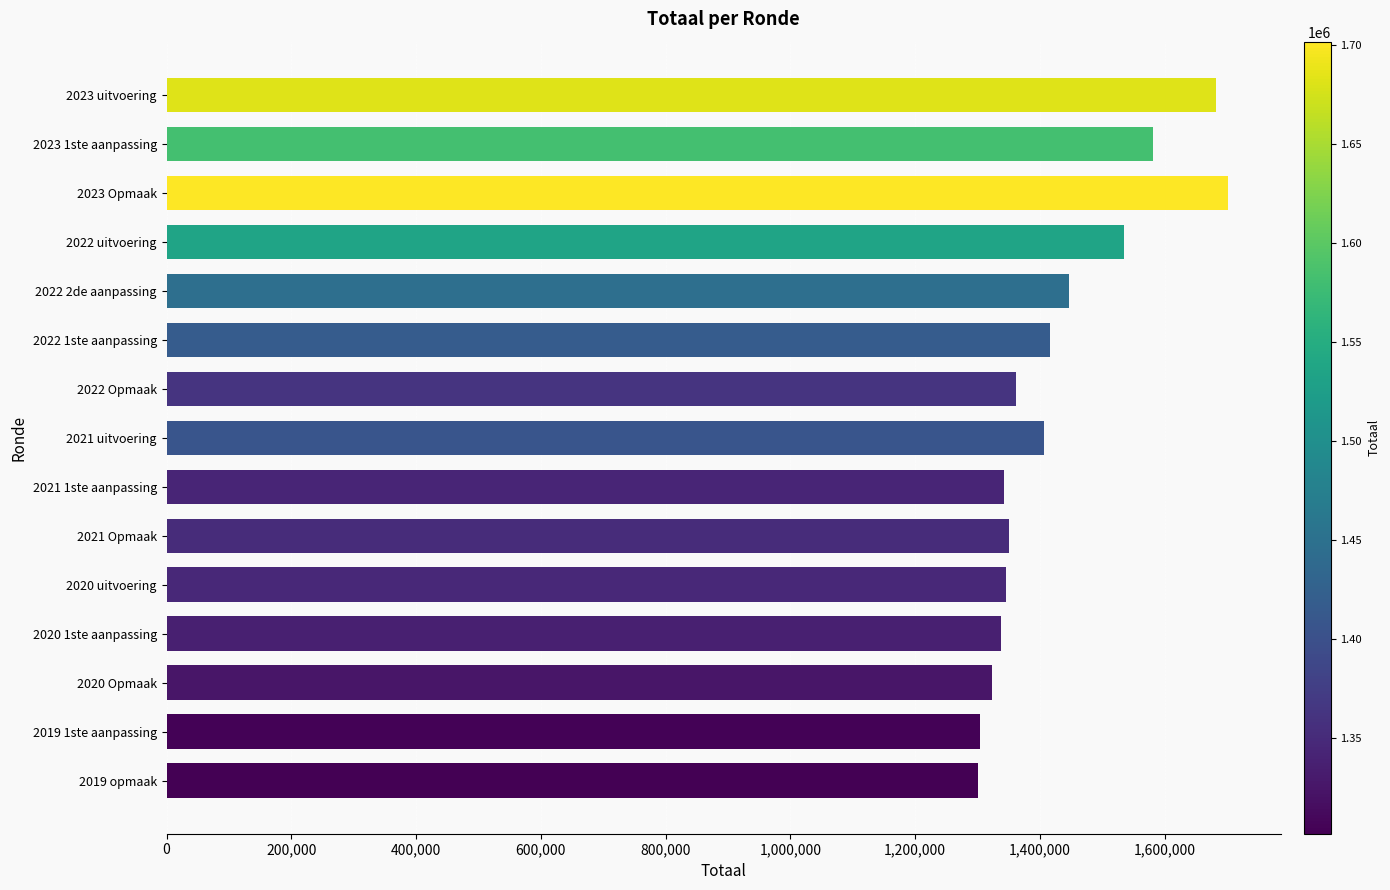

What is the change in value from 2022 2de aanpassing to 2021 uitvoering?

-39747